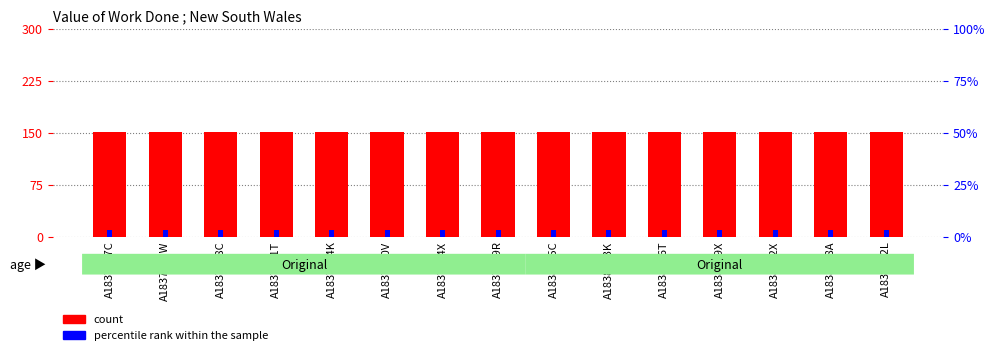

What is the label of the 4th bar from the right?

A1838429X